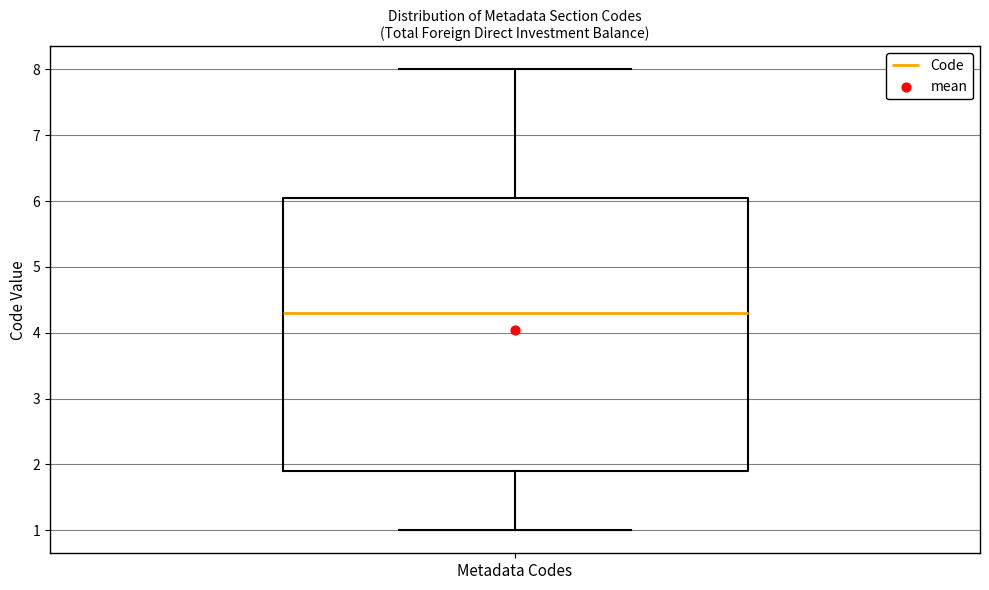

Read this box plot against the y-axis: the position of the median line, the range covered by the box, and the ends of both whiskers. The values are not printed on the chart, so give them approximately, as read against the axis.

median 4.3, box 1.9 to 6.1, whiskers 1.0 to 8.0